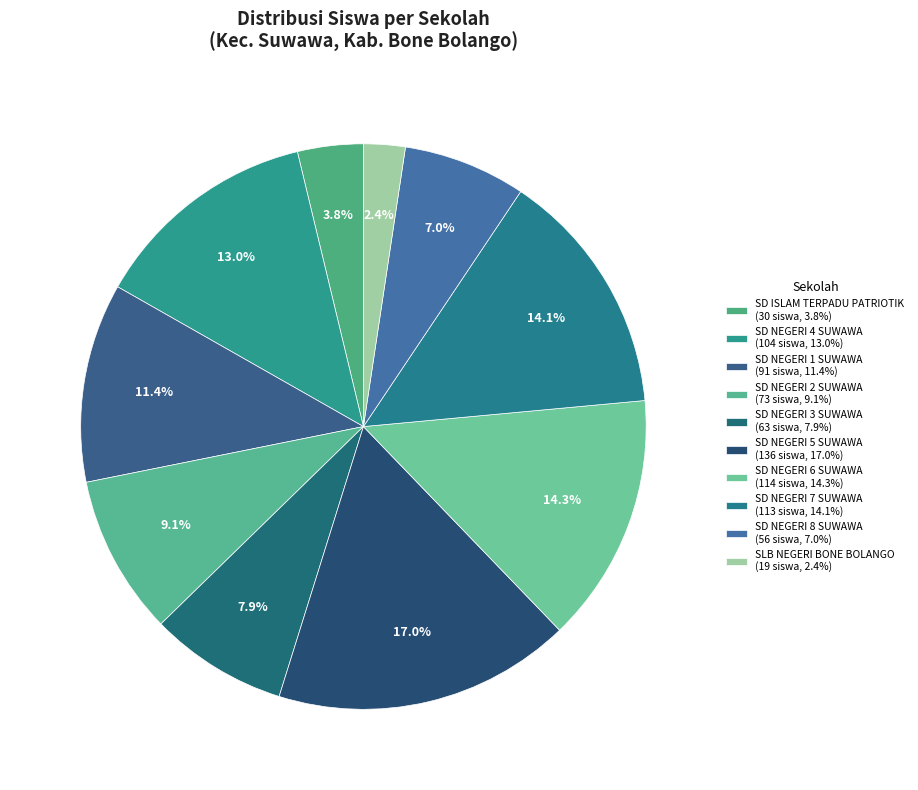

How many slices are in this pie chart?

10